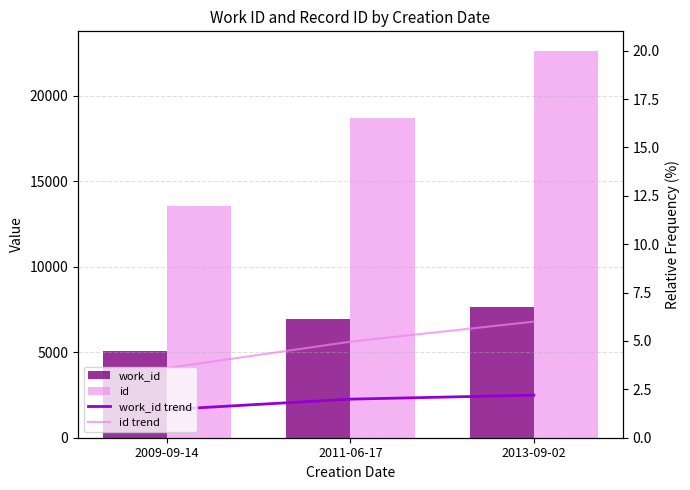

Reading left to right, extract all data points from this chart.

work_id: 5063	6947	7665
id: 13577	18718	22636